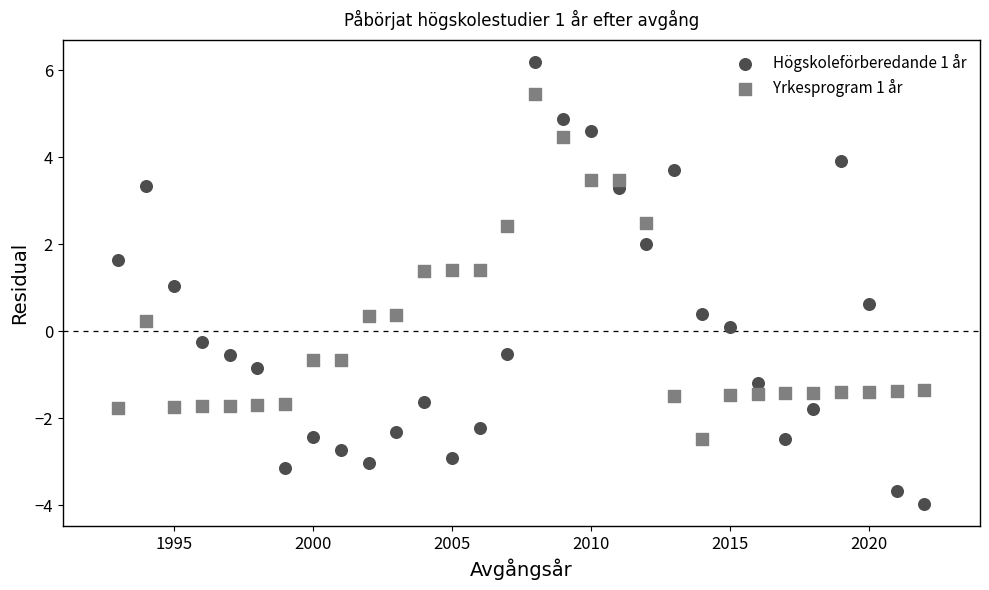

Which series has the largest Y range (max minus min)?

Högskoleförberedande 1 år